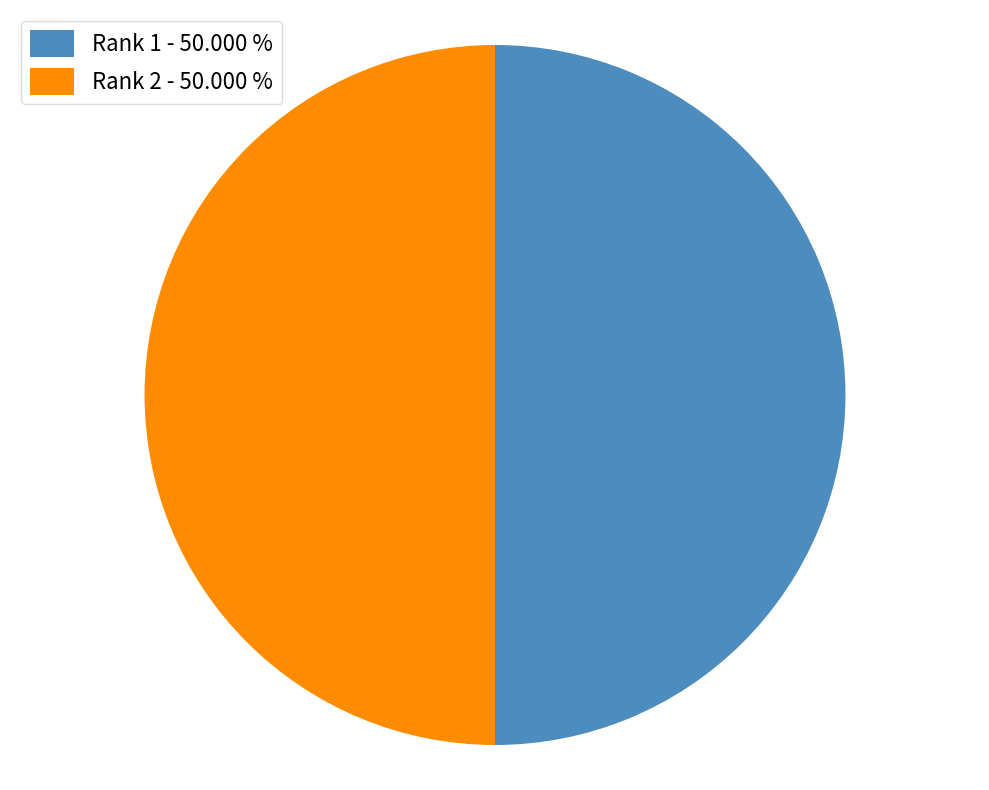

Combined, do Rank 2 - 50.000 % and Rank 1 - 50.000 % account for over 50%?

Yes